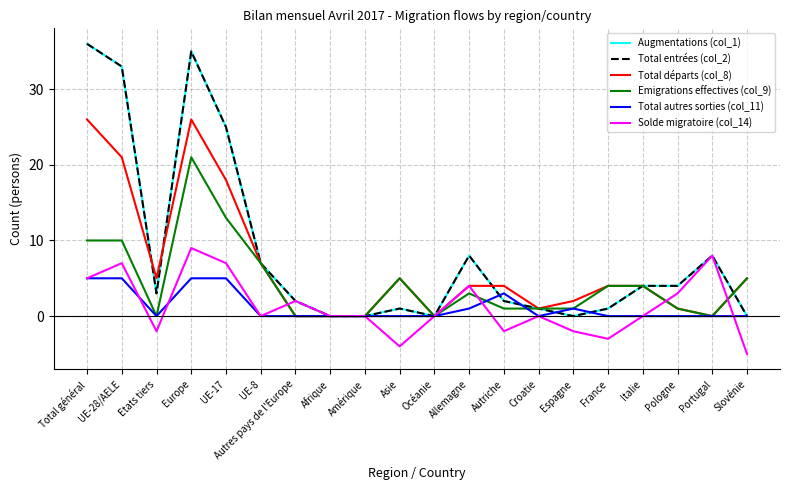

How many data points in Total entrées (col_2) are above 3?

9